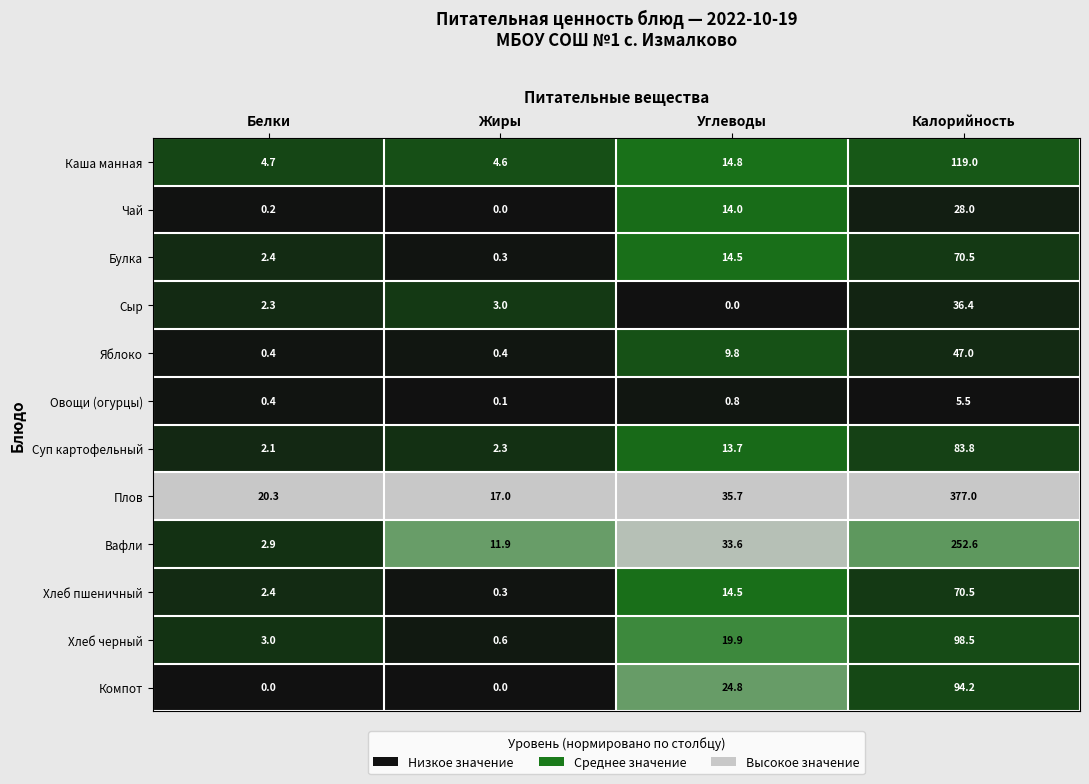

Which series has the widest spread of values?

Плов